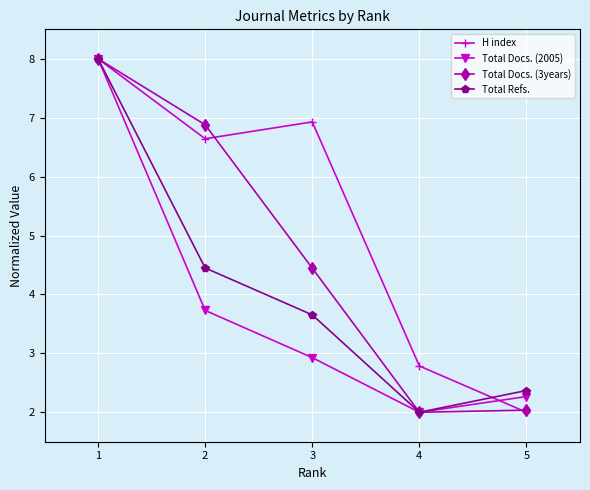

What is the value of the Total Refs. point at the 5th from the left?

2.4